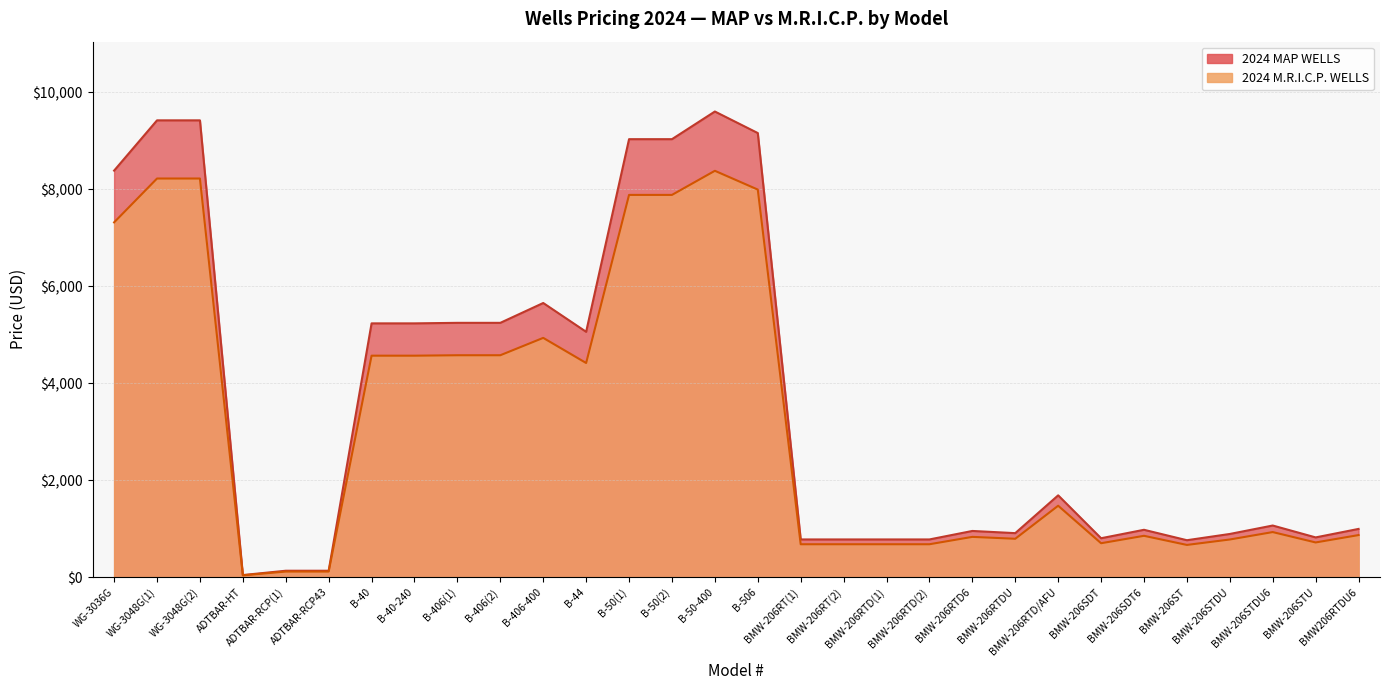

What is the maximum value for 2024 MAP WELLS?

9599